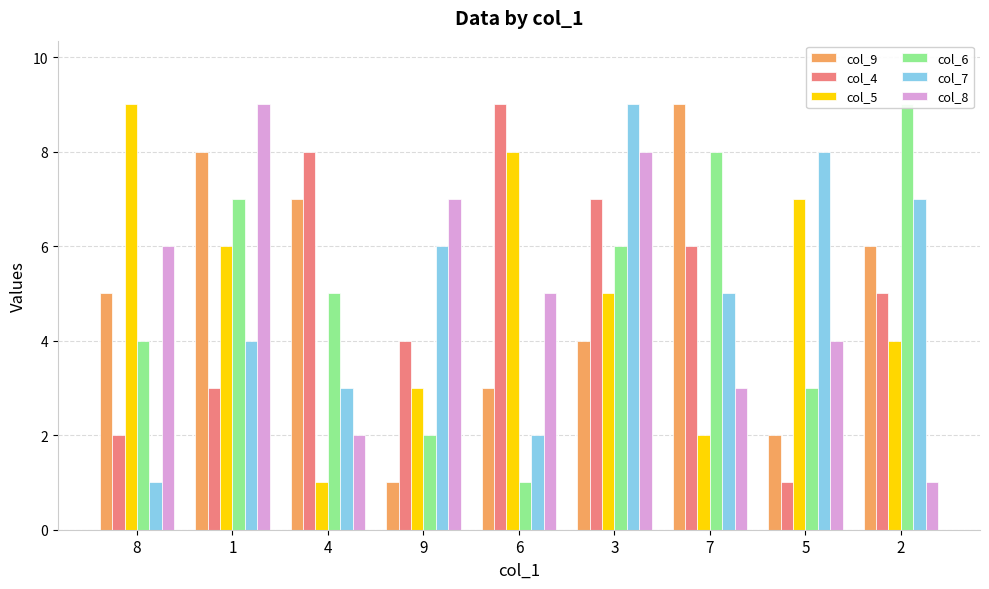

The col_8 series shows 0 at 2. True or false?

False